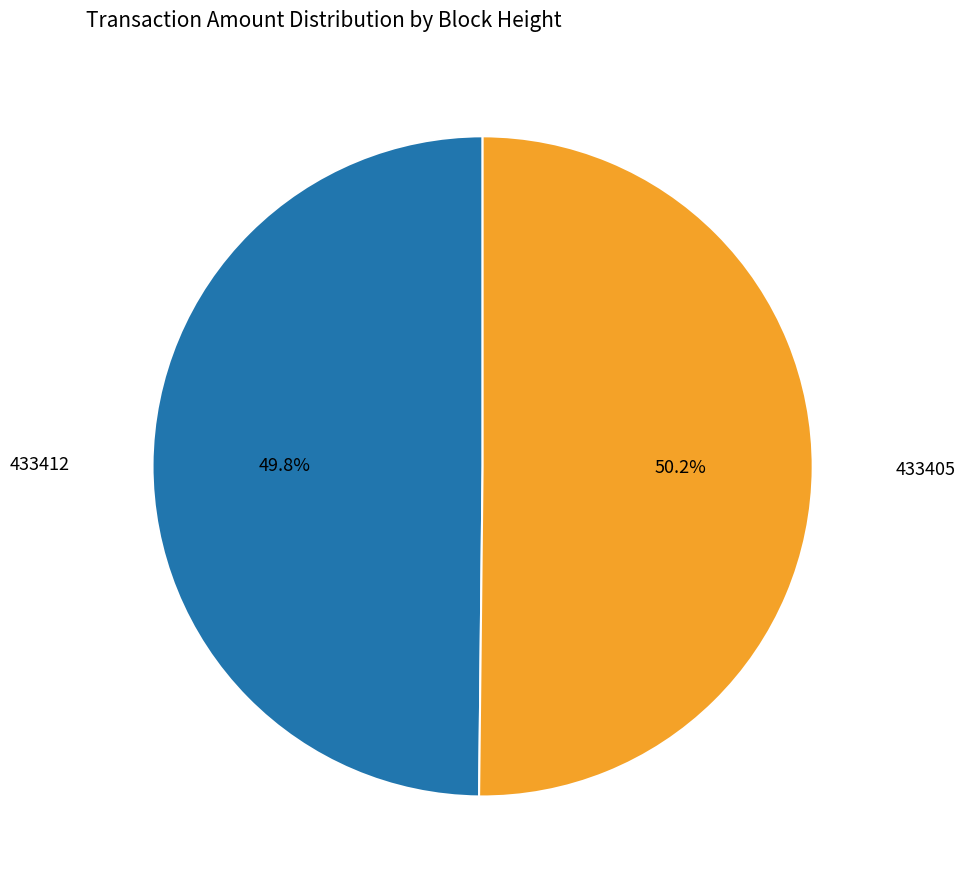

Is it true that 433405 is 50% of the pie?

True